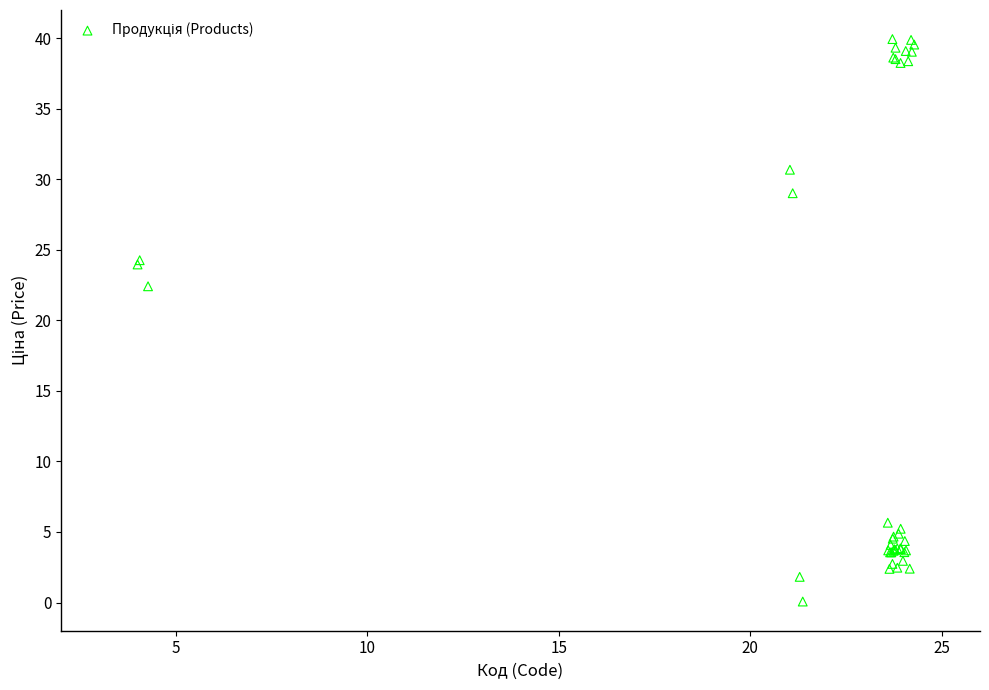

What Y value in the scatter plot is closest to 20?

22.4